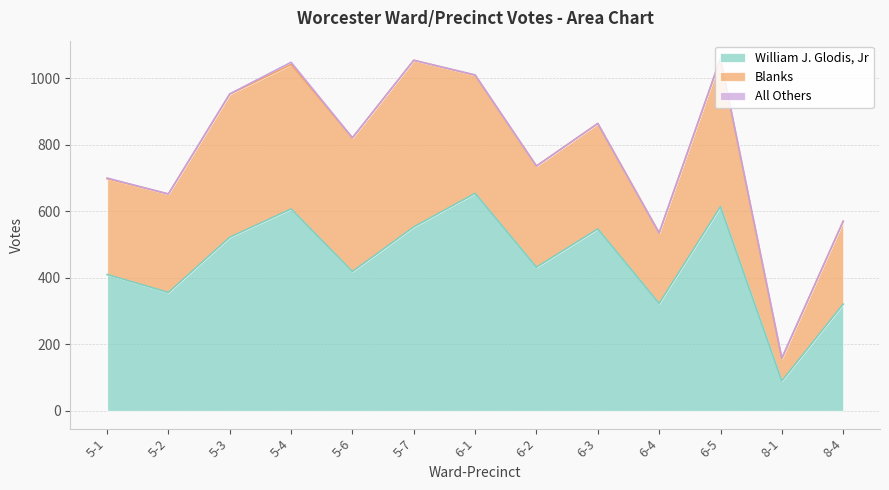

The value of Blanks at 5-3 is 252. True or false?

False